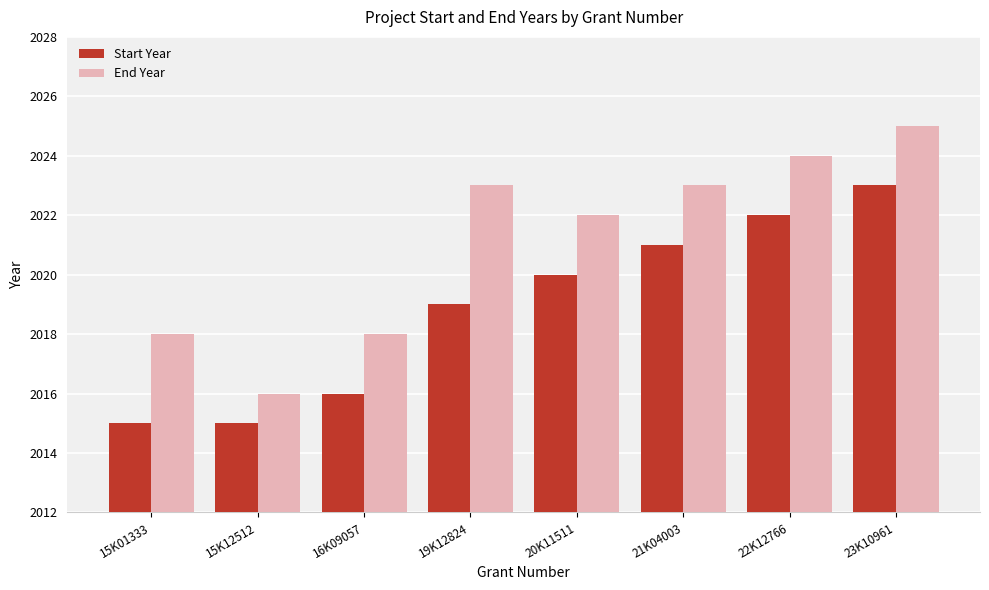

List the series in order of their overall mean, lowest first.

Start Year, End Year